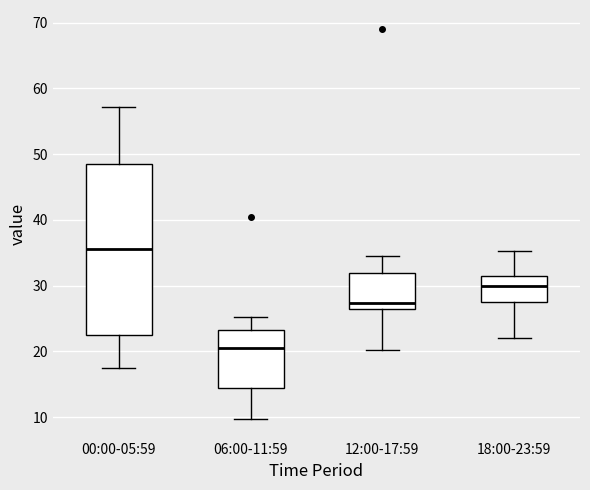

Which box is the tallest, from its lower edge to its upper edge?

00:00-05:59